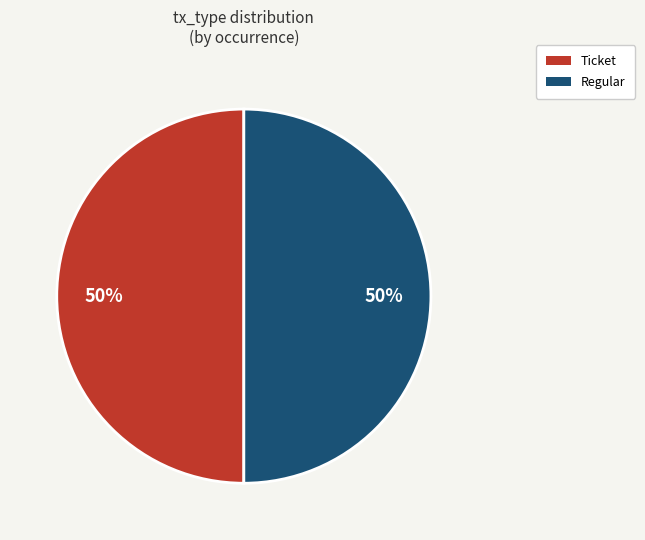

The Regular slice represents 39% of the pie. True or false?

False